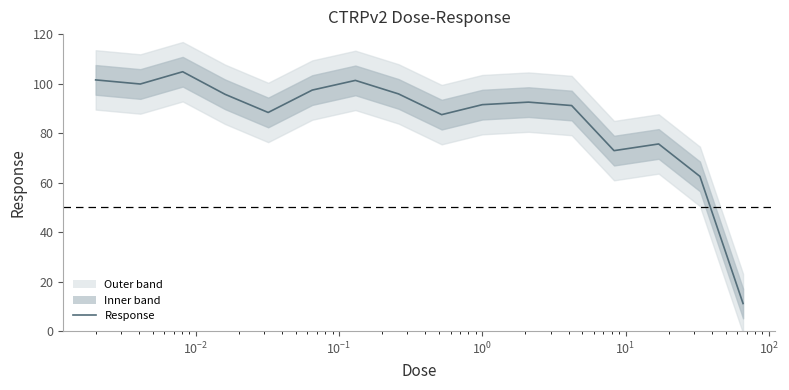

What is the value of the 13th point from the left?

72.9